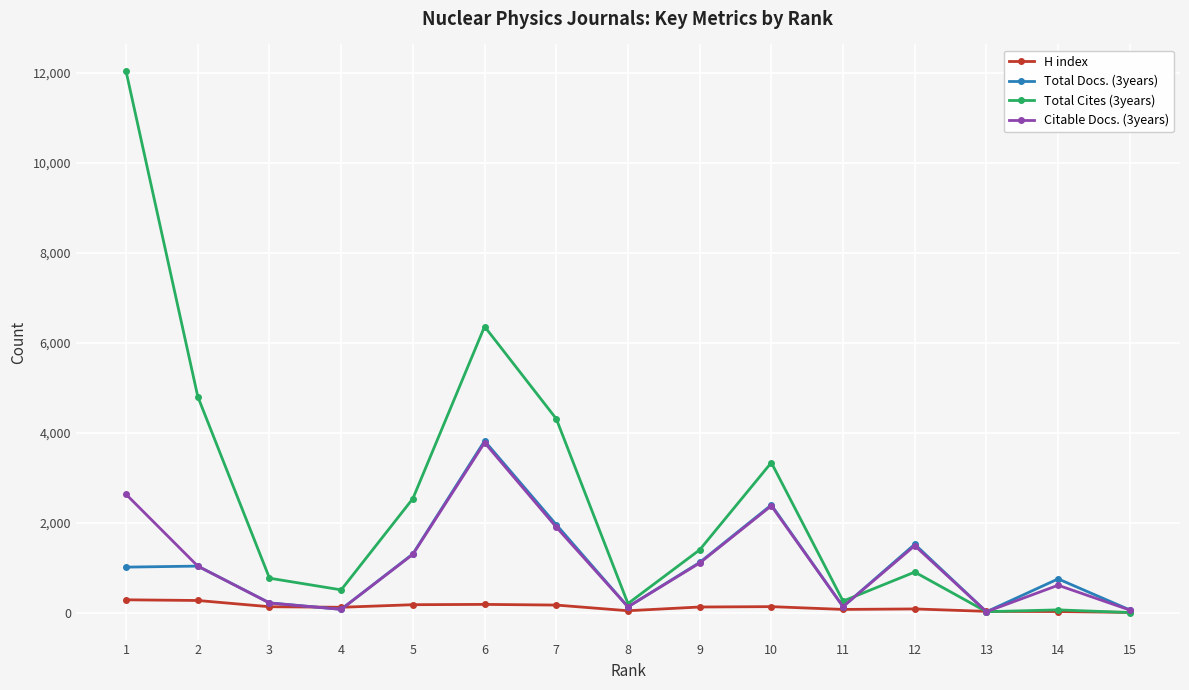

Where is Citable Docs. (3years) nearest to the value 1898?

7